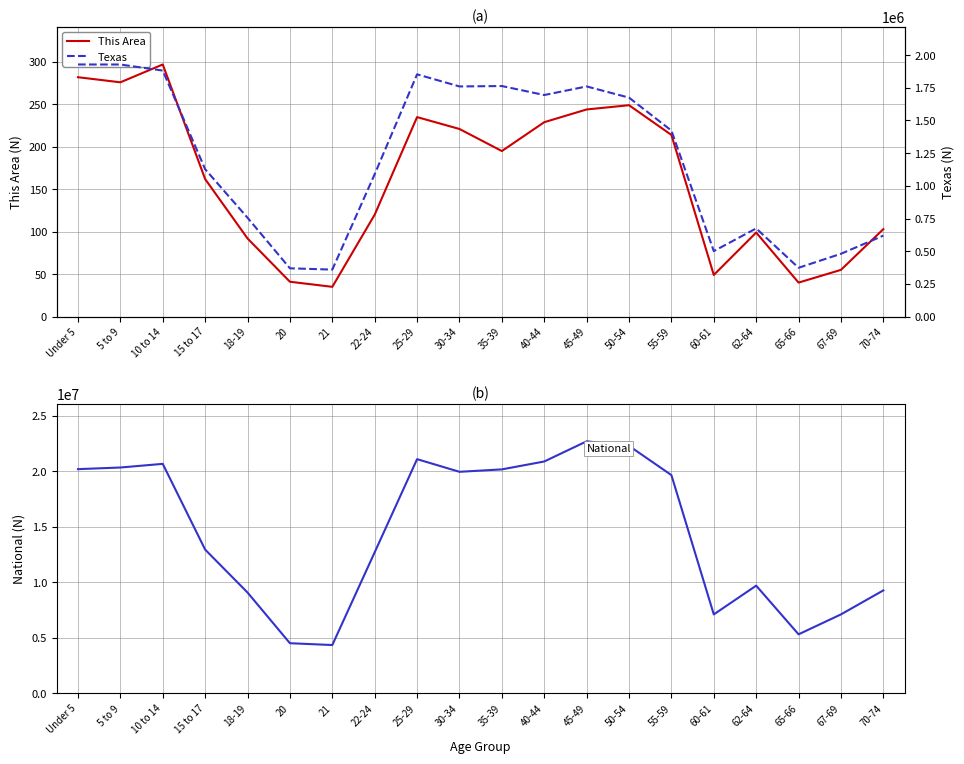

True or false: National has a value of 12954254 at 15 to 17.

True